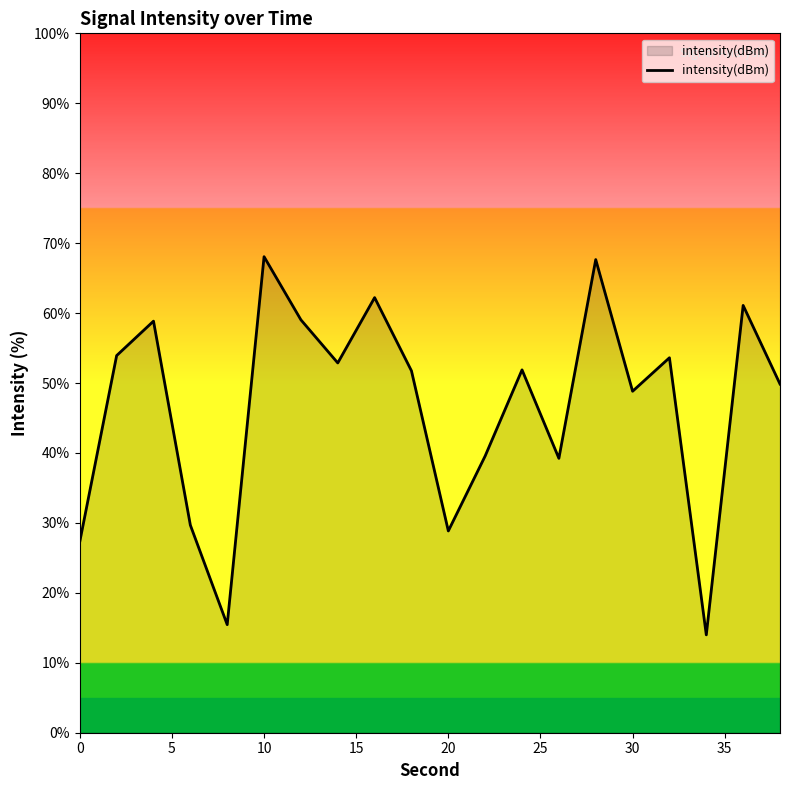

What is the smallest value displayed?

14.0